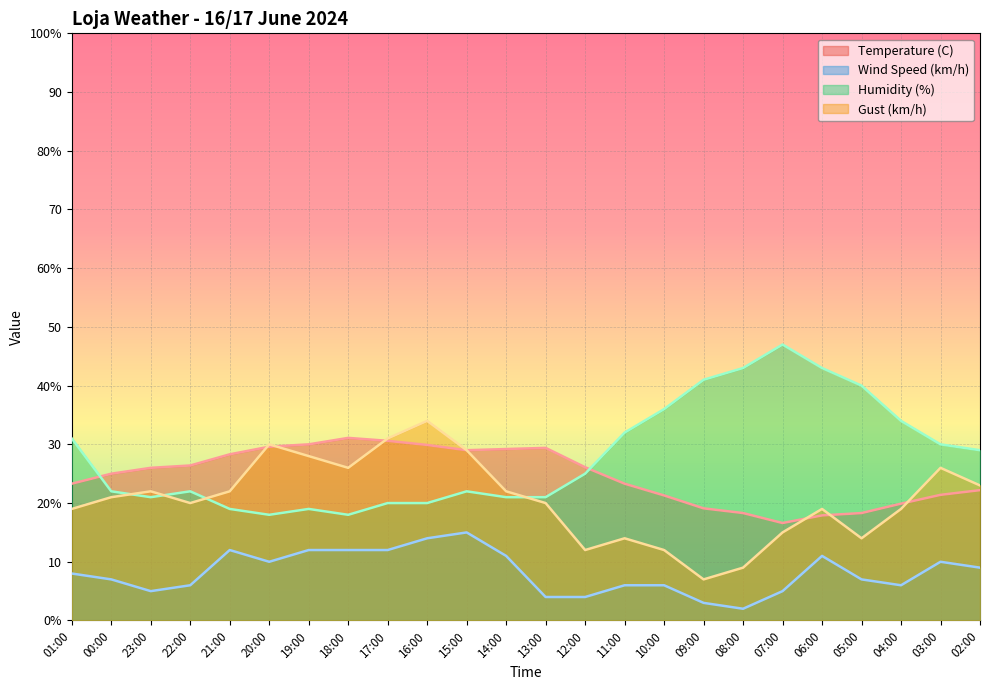

True or false: Gust (km/h) and Wind Speed (km/h) intersect in this chart.

False